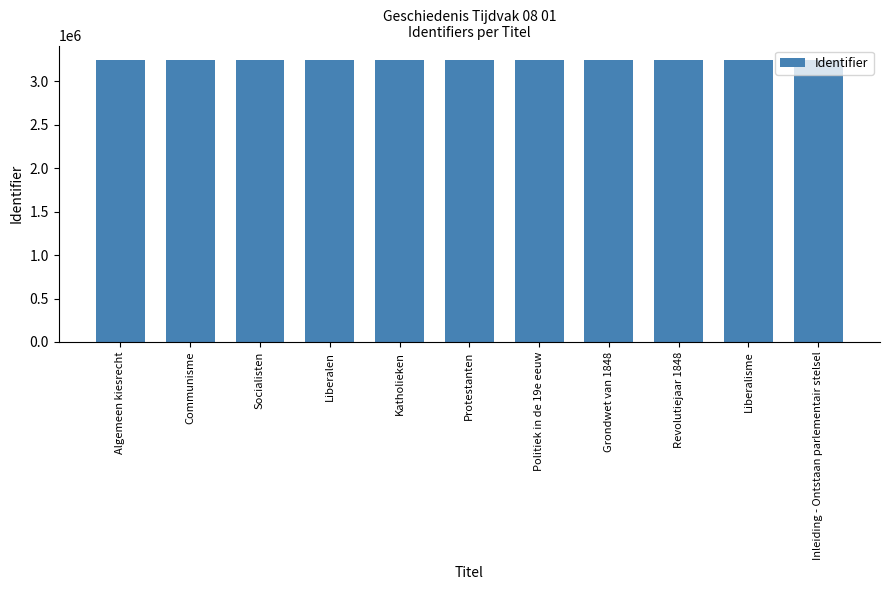

How many categories are shown in the chart?

11